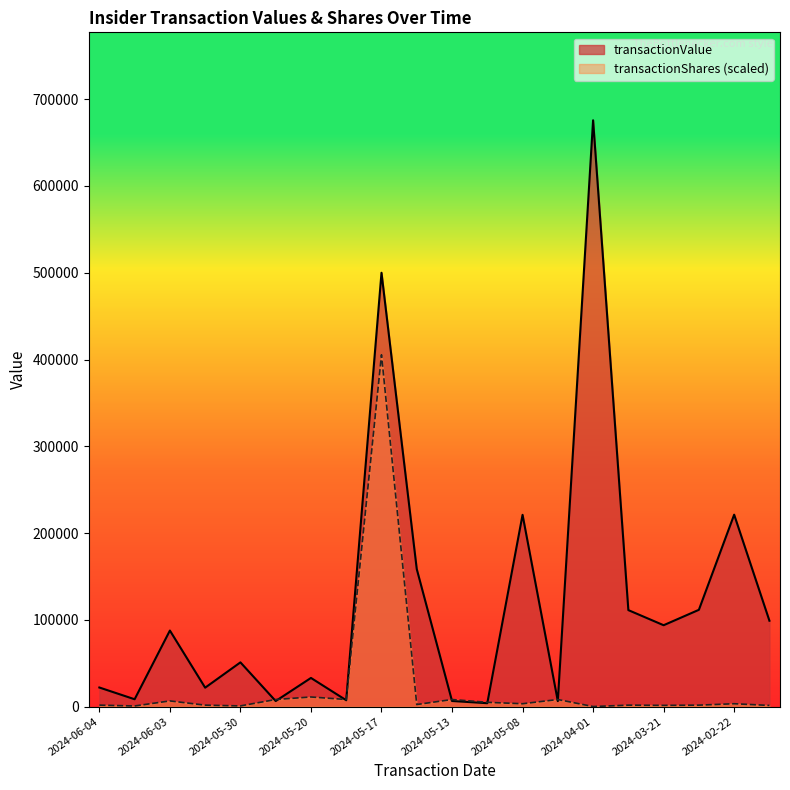

At which label is transactionShares closest to 202730?

2024-05-20